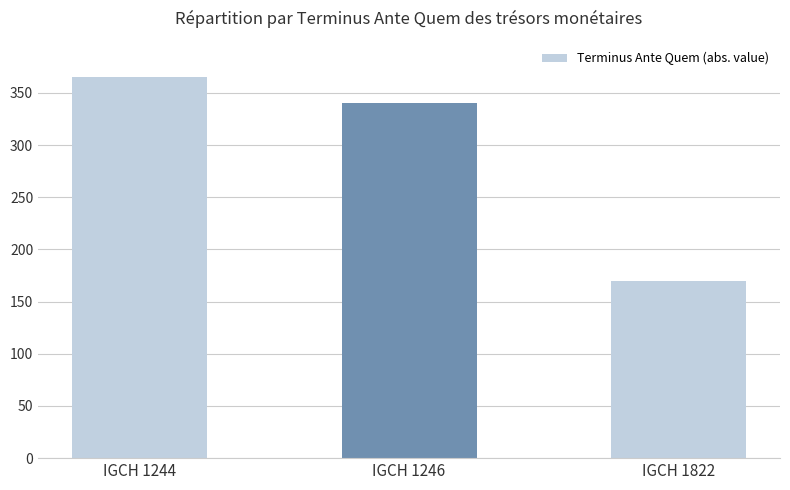

Rank the categories by value from lowest to highest.

IGCH 1822, IGCH 1246, IGCH 1244